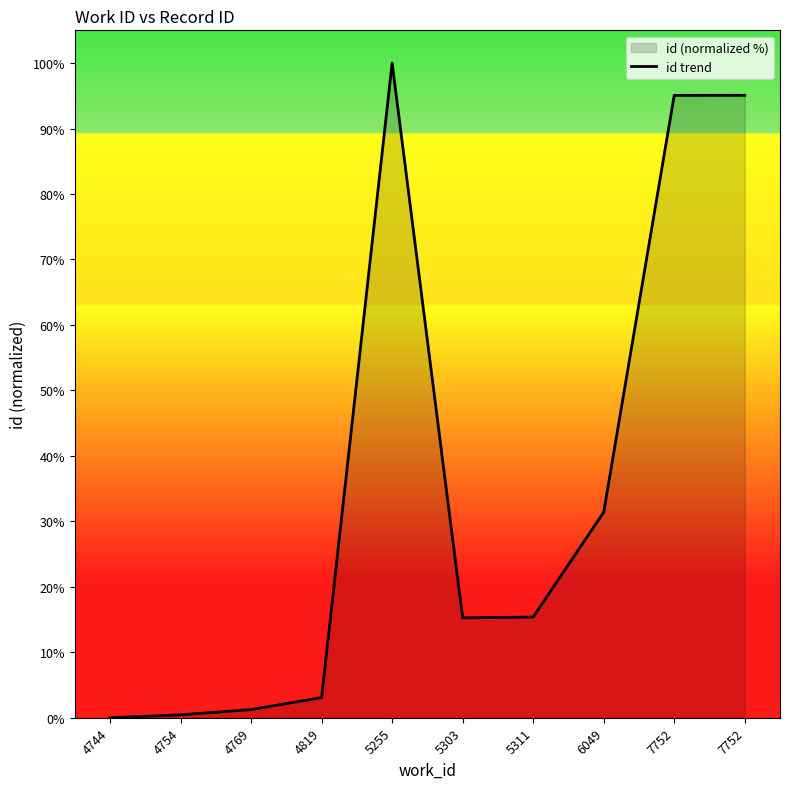

How many lines are shown in the chart?

1